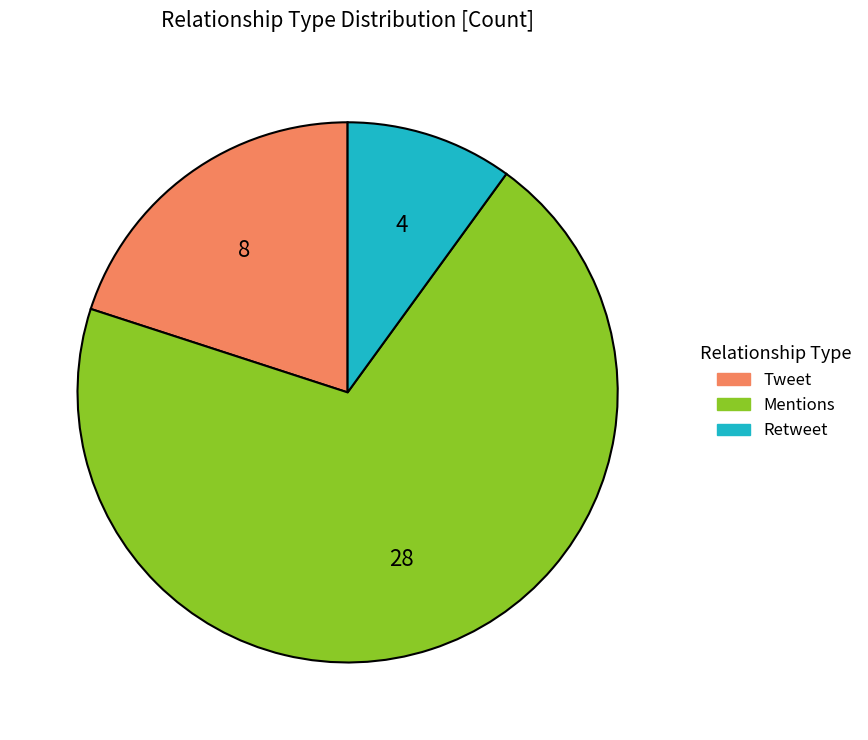

Does Tweet represent more than half of the total?

No